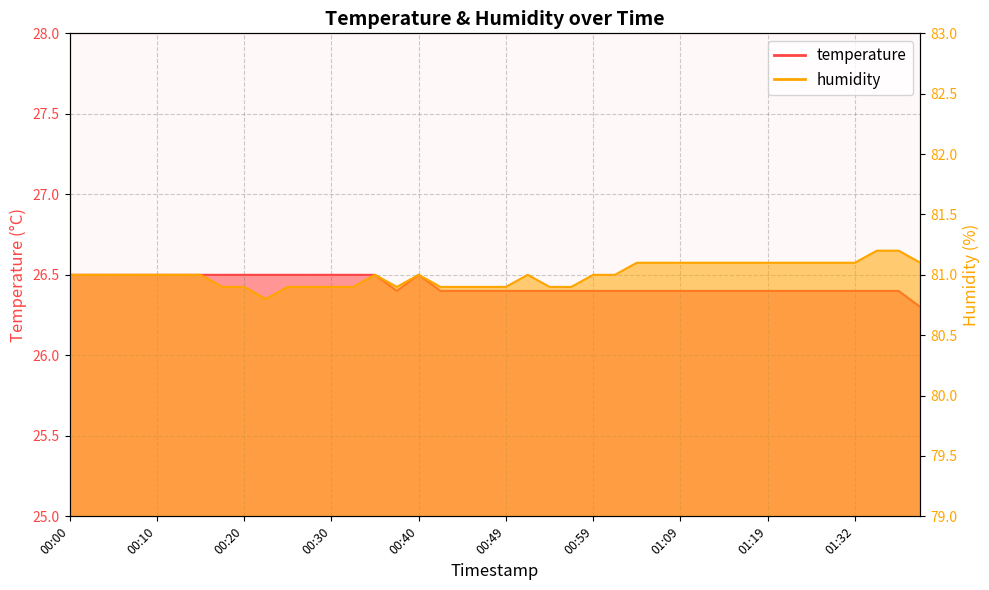

Which has a higher value, 00:35 or 00:40?

00:35